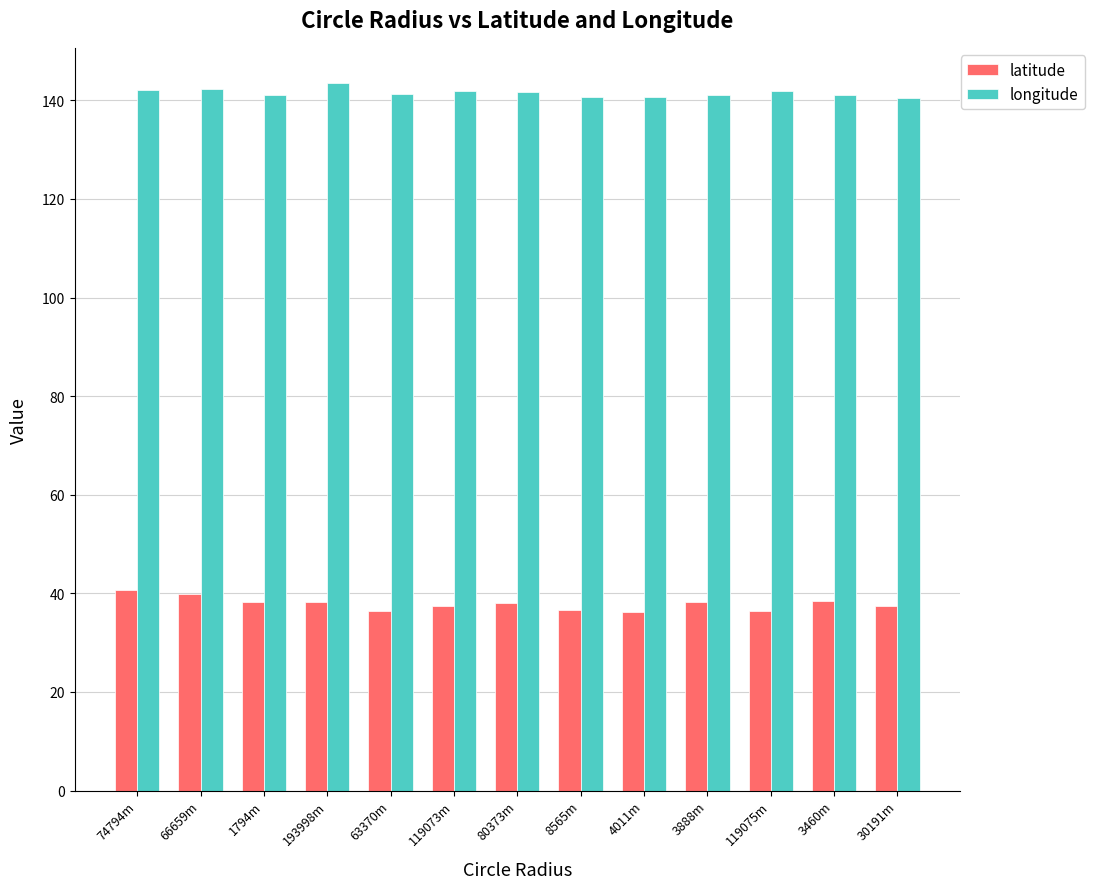

What is the total value across all series at 119075m?

178.4